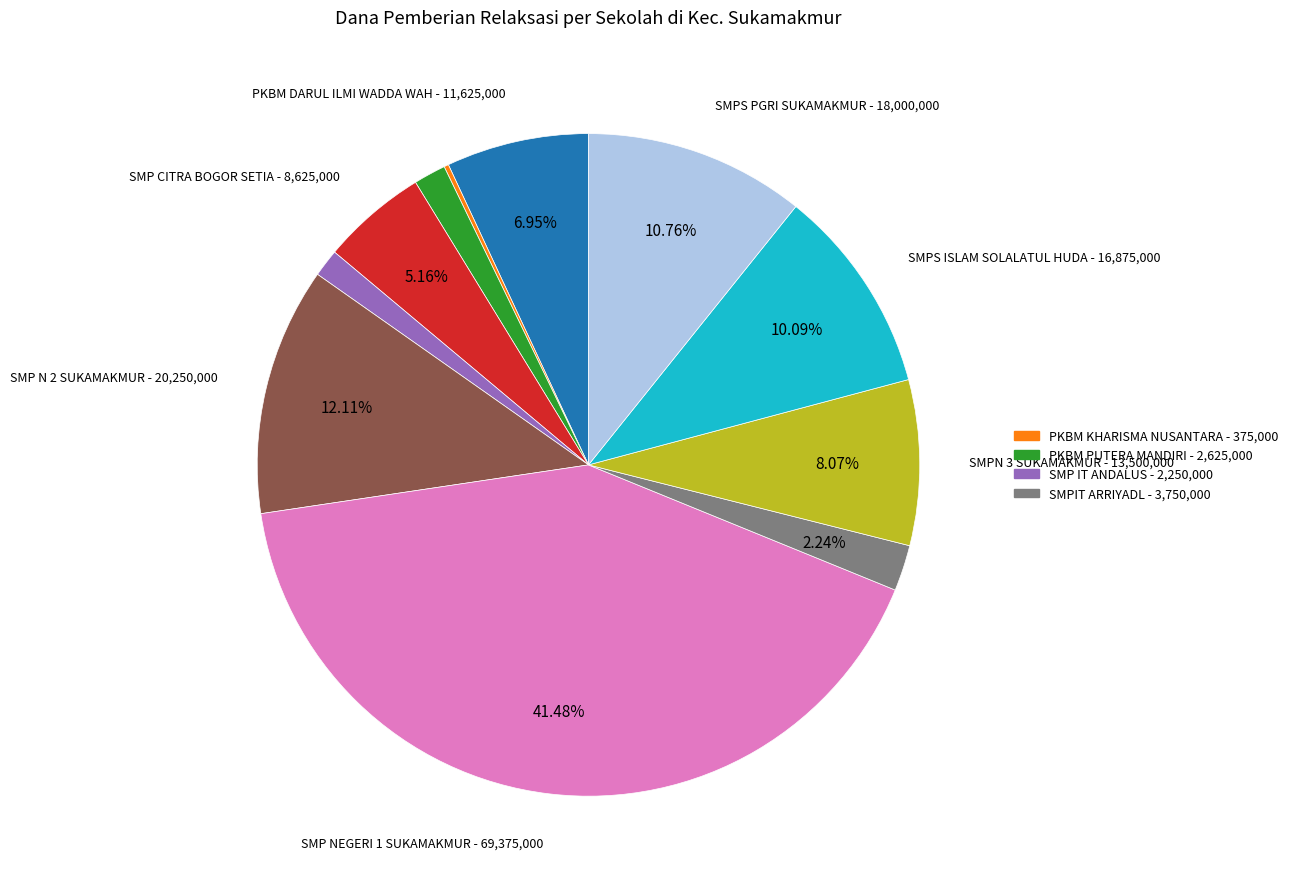

Is there any slice that represents more than half of the pie?

No